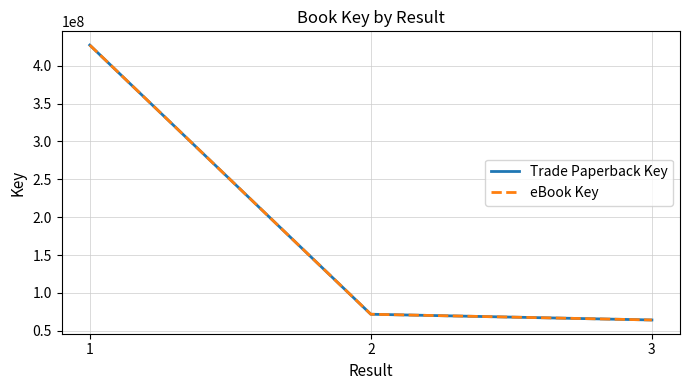

What is the difference between the Trade Paperback Key values at 3 and 1?

362880930